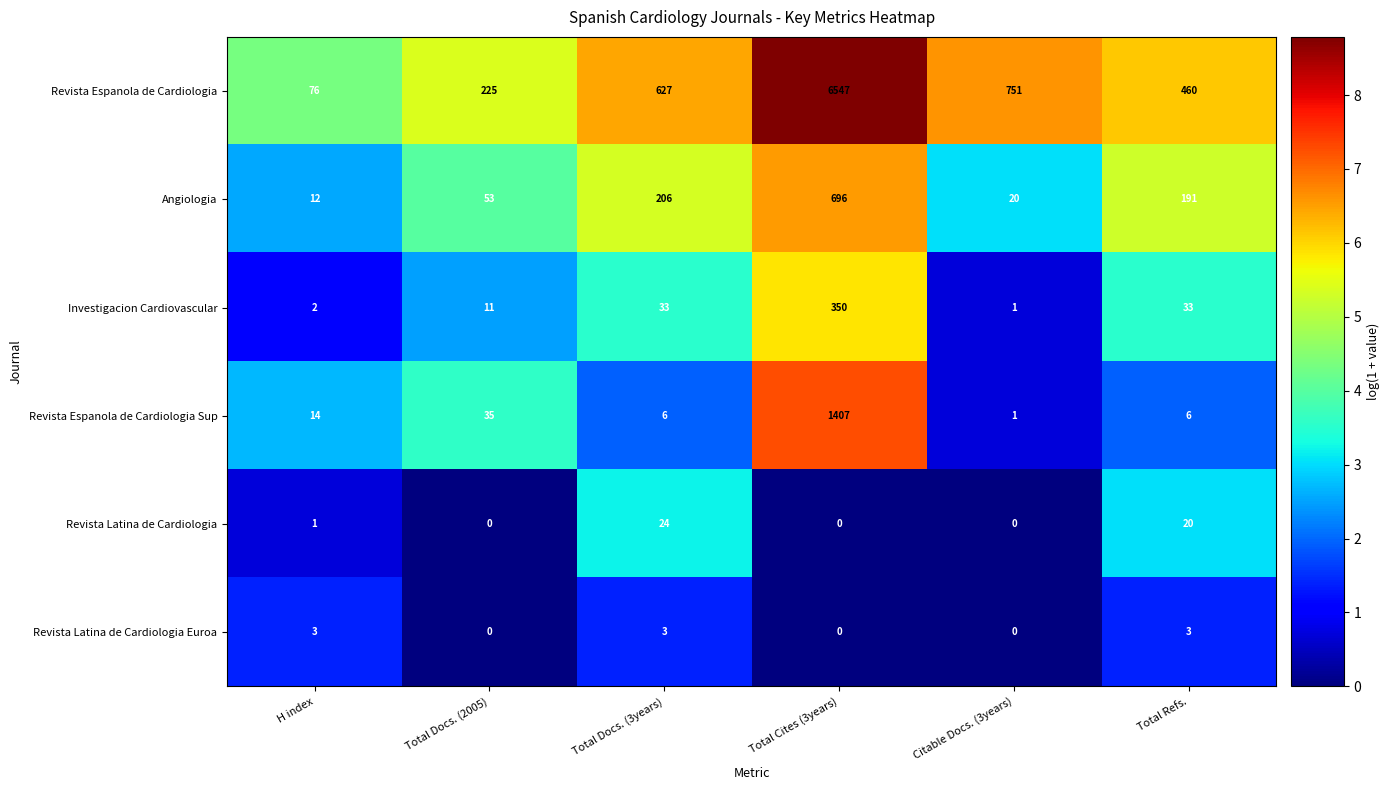

What is the sum of all Revista Espanola de Cardiologia Sup values?

1469